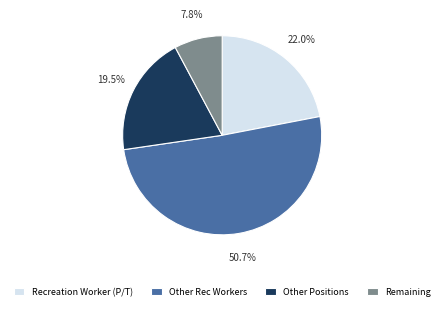

Rank the categories by value from highest to lowest.

Other Rec Workers, Recreation Worker (P/T), Other Positions, Remaining